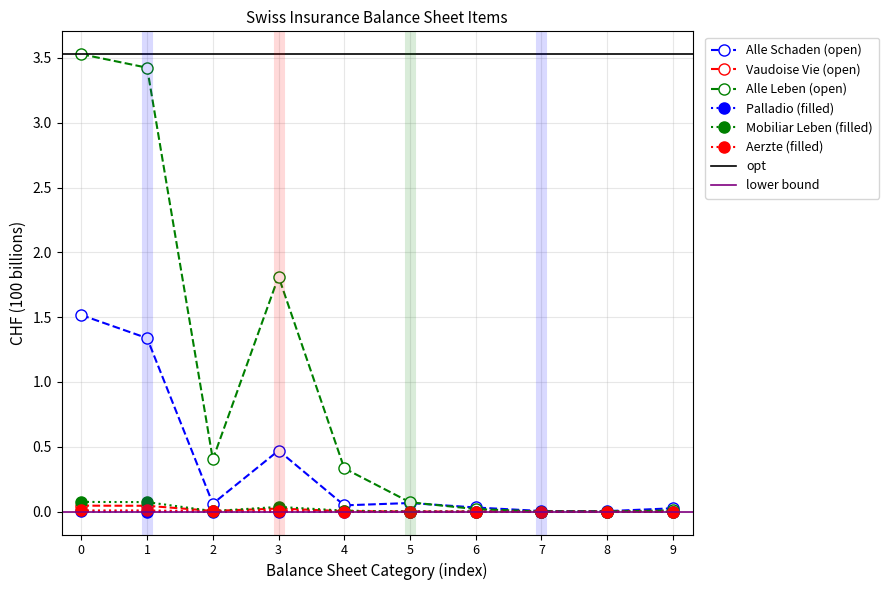

Reading right to left, list all the values displayed in this chart.

Alle (Schaden): 0.0	0.0	0.0	0.0	0.1	0.0	0.5	0.1	1.3	1.5
Vaudoise Vie: 0.0	0.0	0.0	0.0	0.0	0.0	0.0	0.0	0.0	0.0
Alle (Leben): 0.0	0.0	0.0	0.0	0.1	0.3	1.8	0.4	3.4	3.5
Palladio: 0.0	0.0	0.0	0.0	0.0	0.0	0.0	0.0	0.0	0.0
Mobiliar Leben: 0.0	0.0	0.0	0.0	0.0	0.0	0.0	0.0	0.1	0.1
Aerzte: 0.0	0.0	0.0	0.0	0.0	0.0	0.0	0.0	0.0	0.0